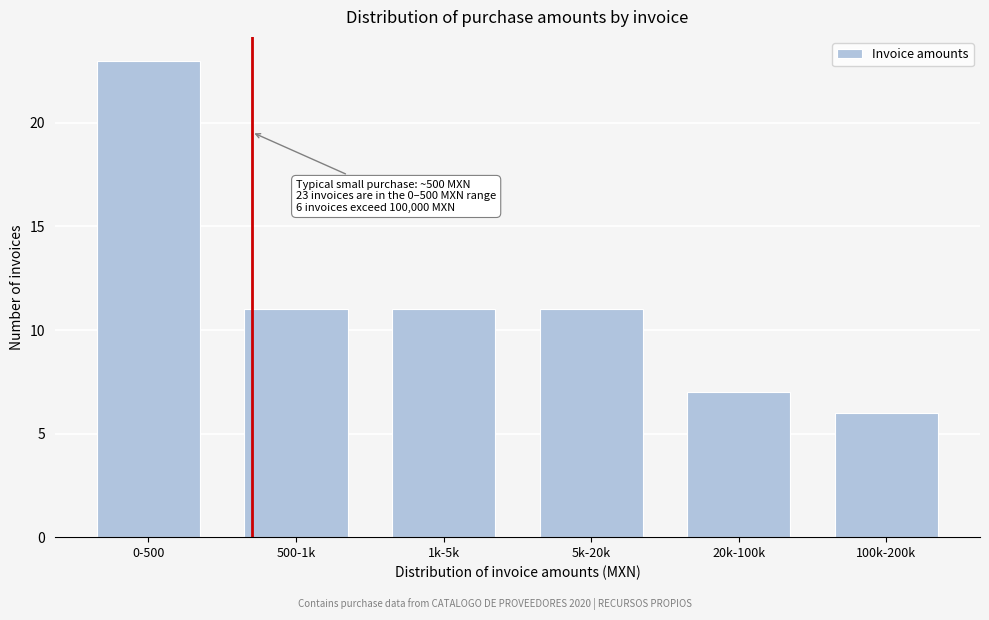

Reading left to right, extract all data points from this chart.

23	11	11	11	7	6